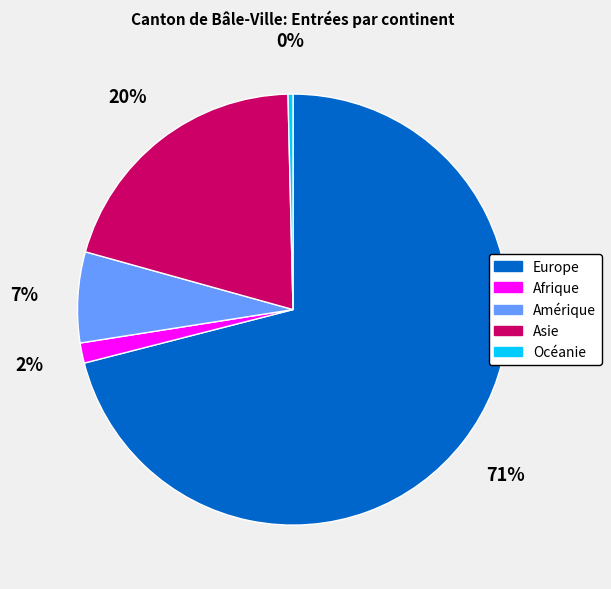

What is the majority slice?

Europe